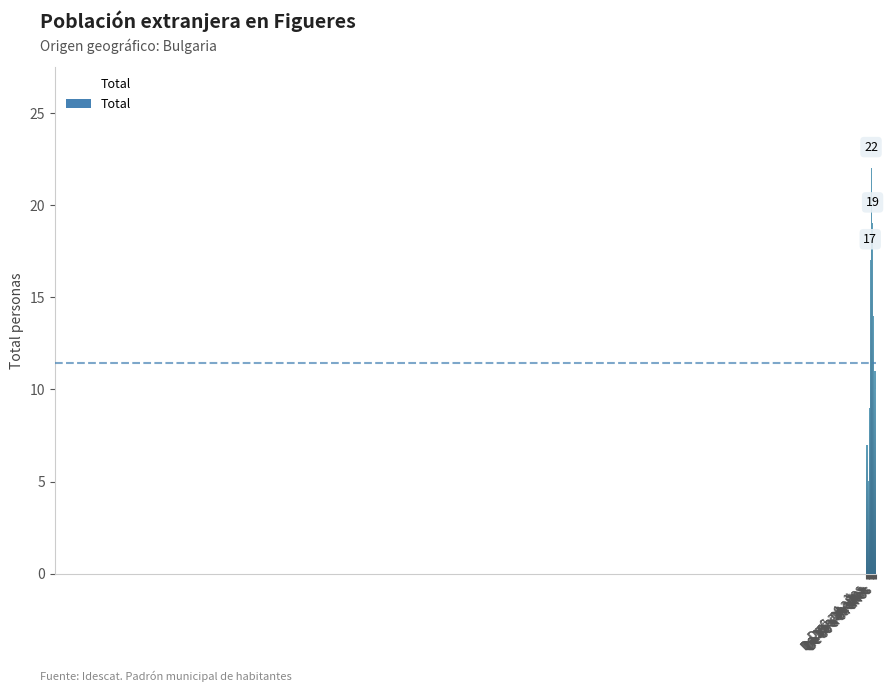

Which has a higher value, De 5 a 9 años or De 25 a 29 años?

De 25 a 29 años